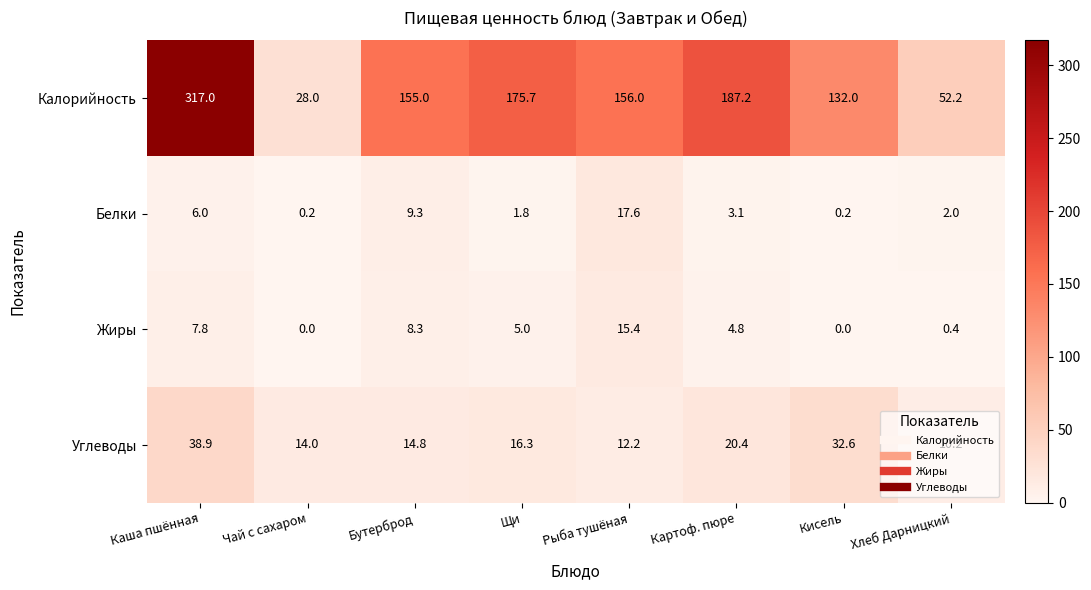

The Углеводы series shows 57.9 at Кисель. True or false?

False